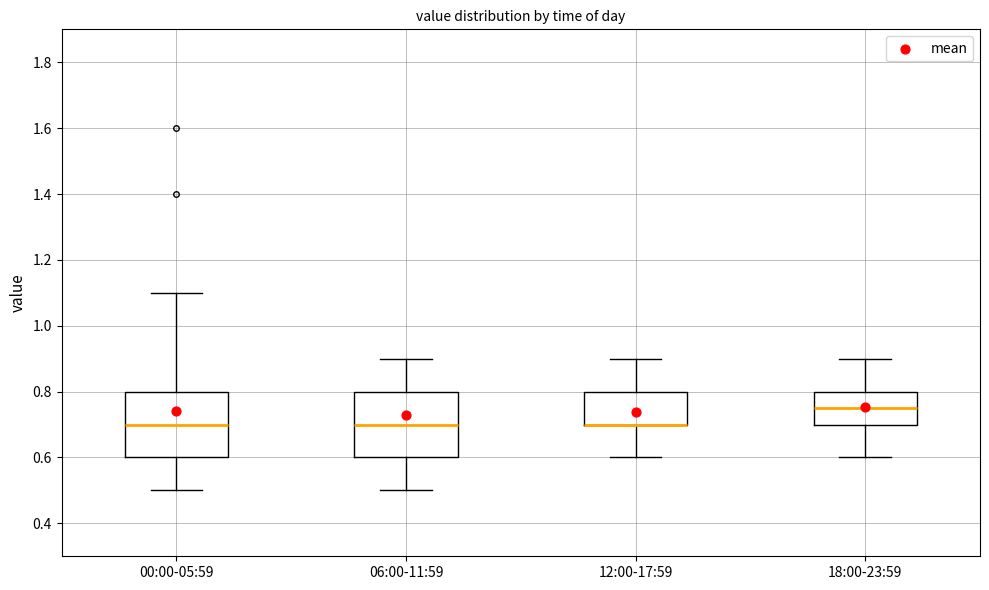

Reading left to right, read every box against the y-axis: the position of its median line, the range the box covers, and the ends of its whiskers. The values are not printed on the chart, so give them approximately, as read against the axis.

00:00-05:59: median 0.70, box 0.60 to 0.80, whiskers 0.50 to 1.10
06:00-11:59: median 0.70, box 0.60 to 0.80, whiskers 0.50 to 0.90
12:00-17:59: median 0.70 (drawn on the box's lower edge), box 0.70 to 0.80, whiskers 0.60 to 0.90
18:00-23:59: median 0.76, box 0.70 to 0.80, whiskers 0.60 to 0.90